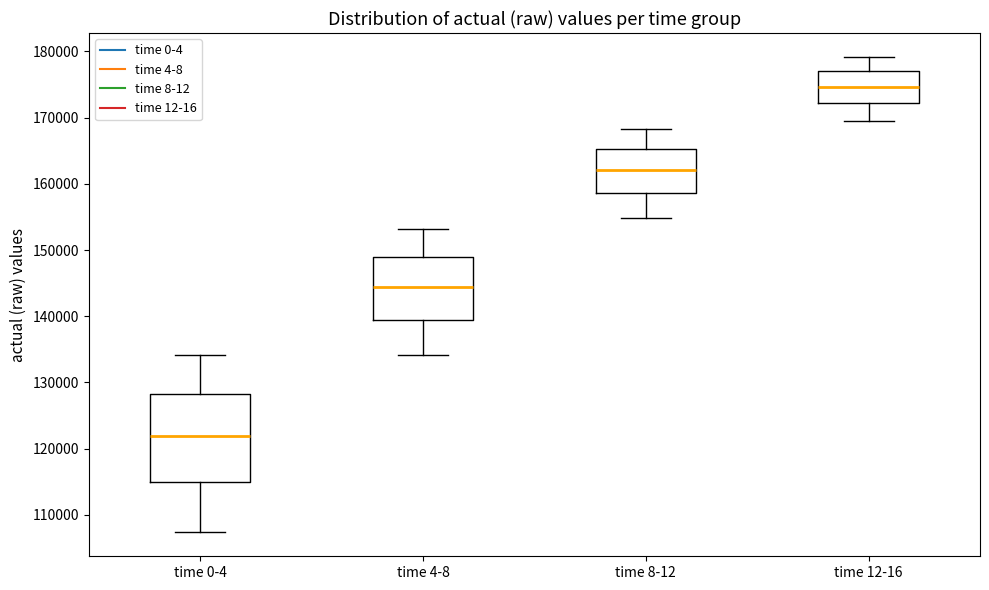

Which box has the lowest median line?

time 0-4